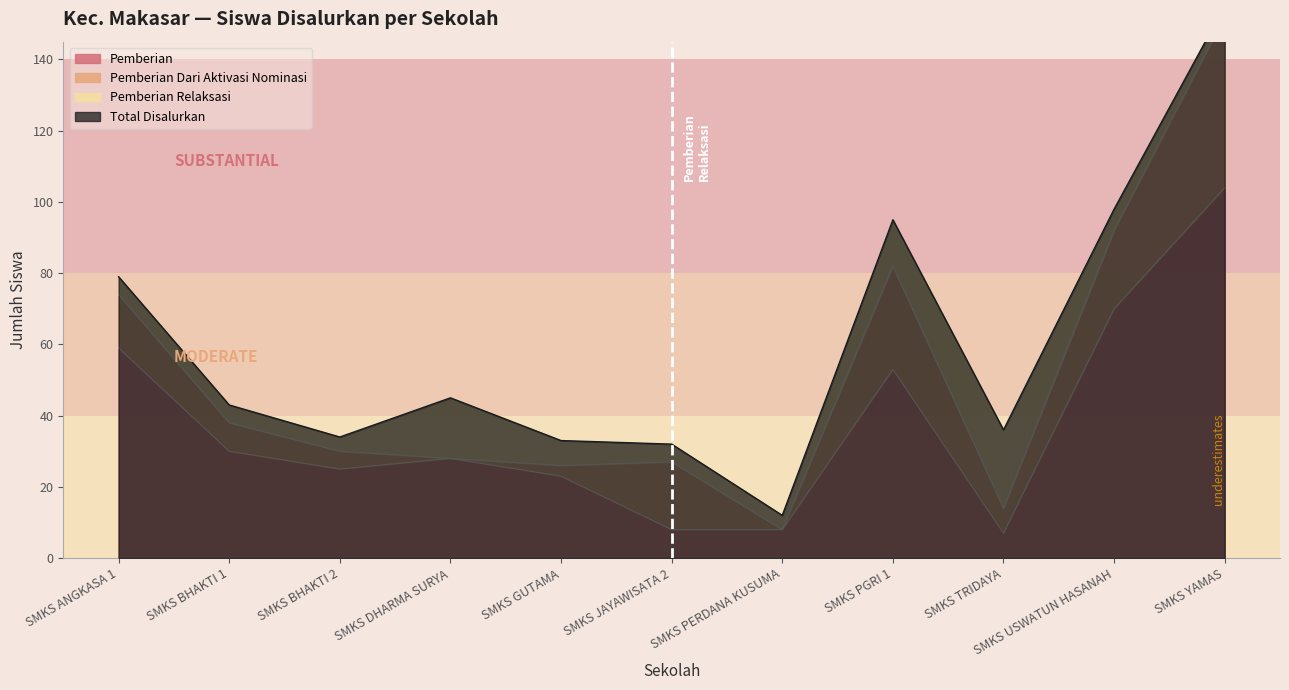

True or false: Pemberian Relaksasi has a value of 7 at SMKS ANGKASA 1.

False